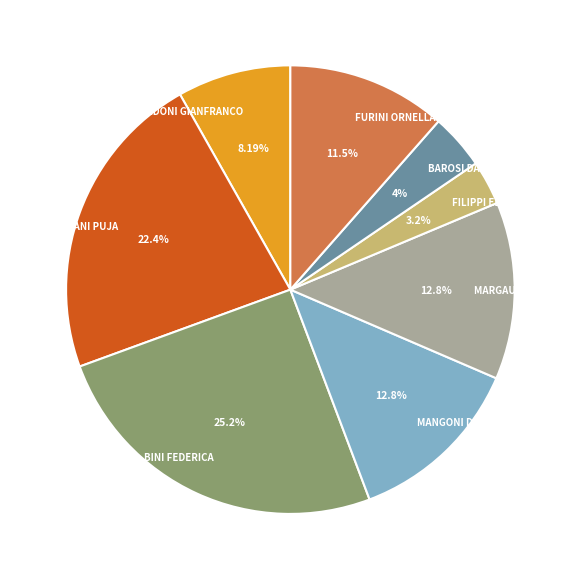

What percentage is NOT represented by RANI PUJA?

77.6%